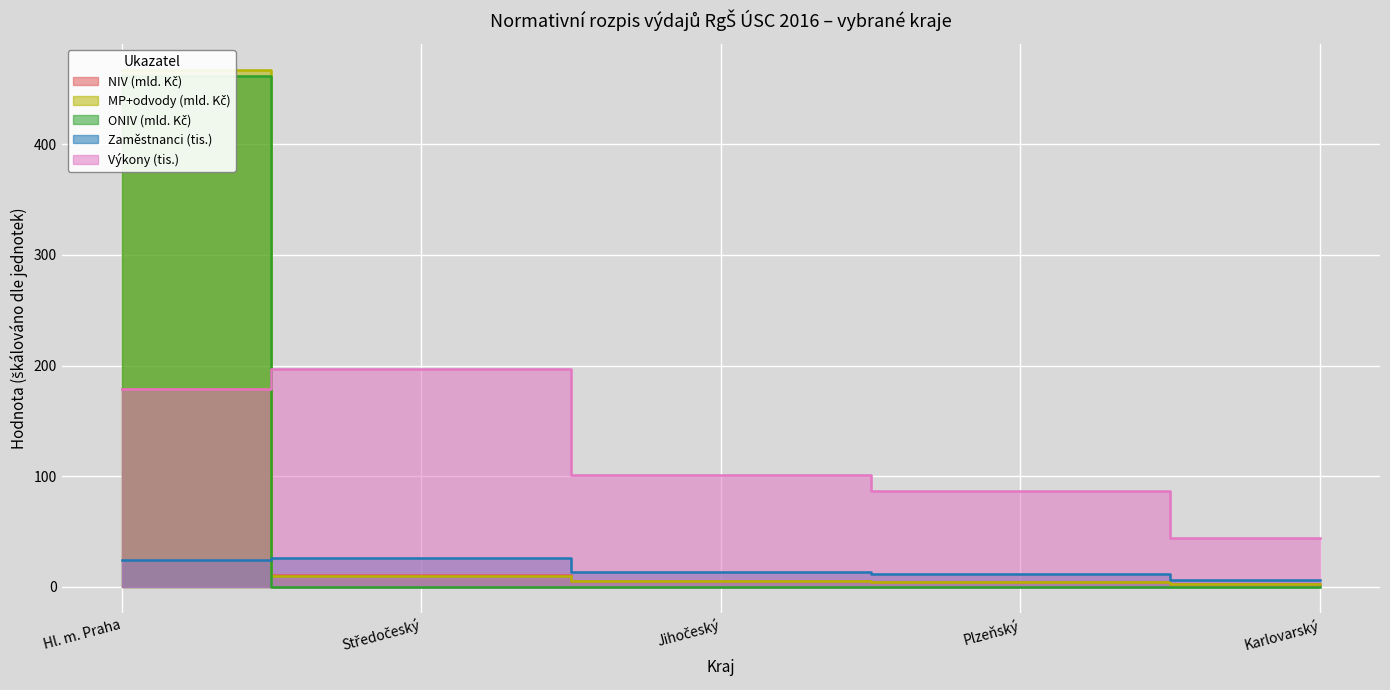

What is the approximate value of ONIV celkem (Kč) at Jihočeský?

0.1